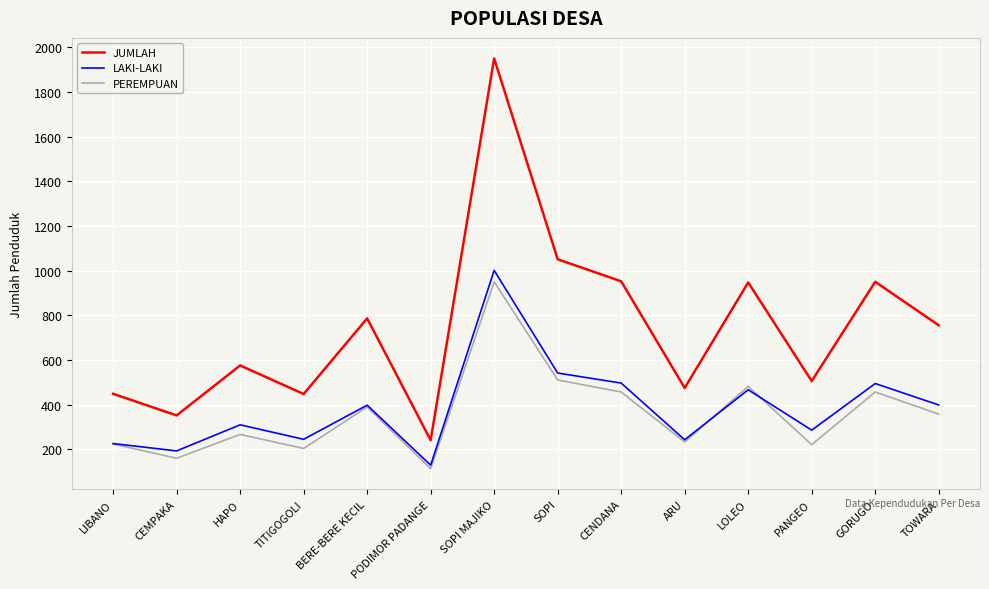

Is this an area chart (filled region under the line)?

No